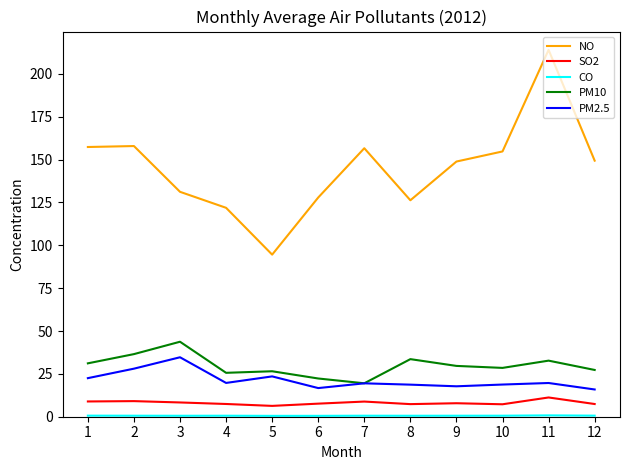

True or false: SO2 and PM10 cross at least once.

False